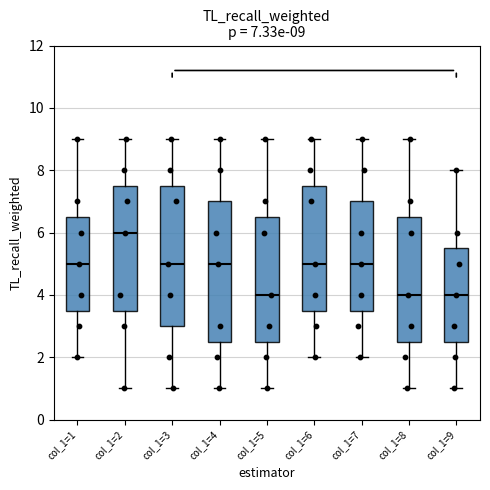

Which box's median line is the highest?

col_1=2